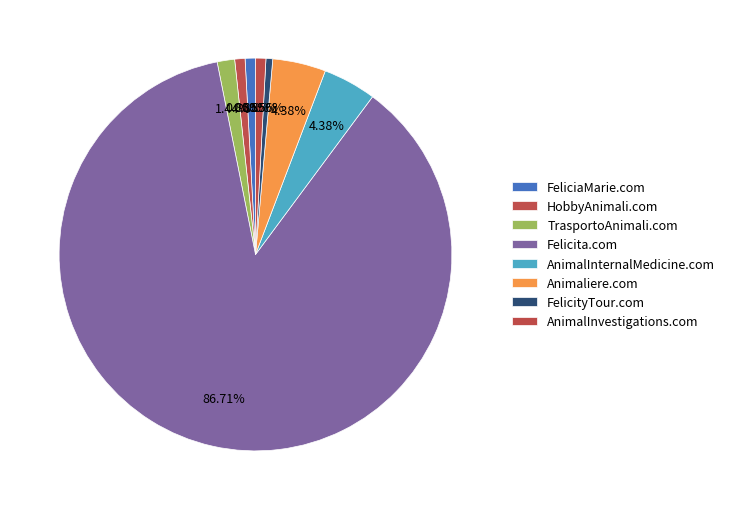

The FelicityTour.com slice represents 1% of the pie. True or false?

True